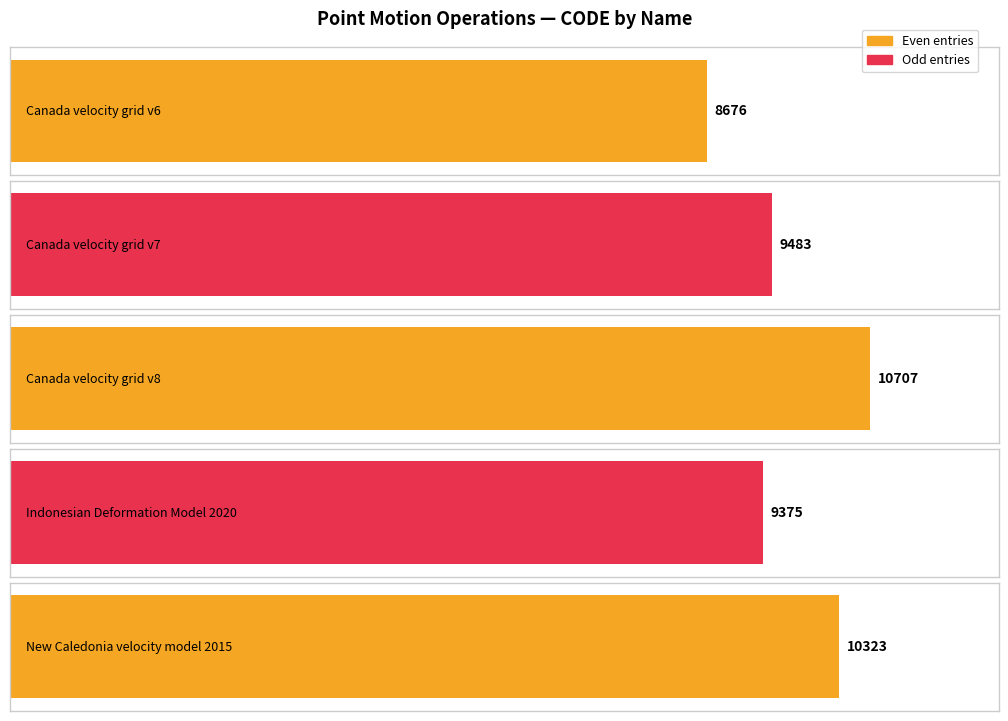

Rank the categories by value from lowest to highest.

Canada velocity grid v6, Indonesian Deformation Model 2020, Canada velocity grid v7, New Caledonia velocity model 2015, Canada velocity grid v8